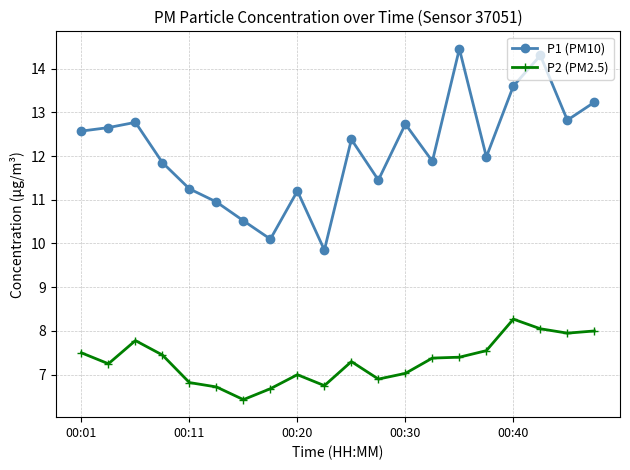

True or false: P2 (PM2.5) has more than 1 interior local peaks.

True